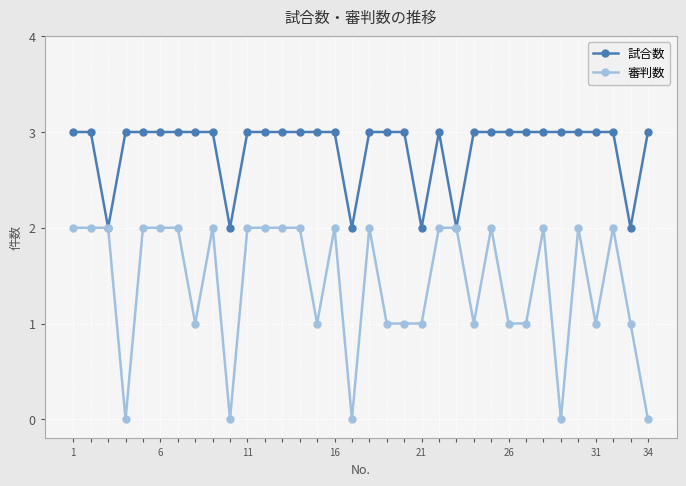

What is the value of the 試合数 point at the 10th from the left?

2